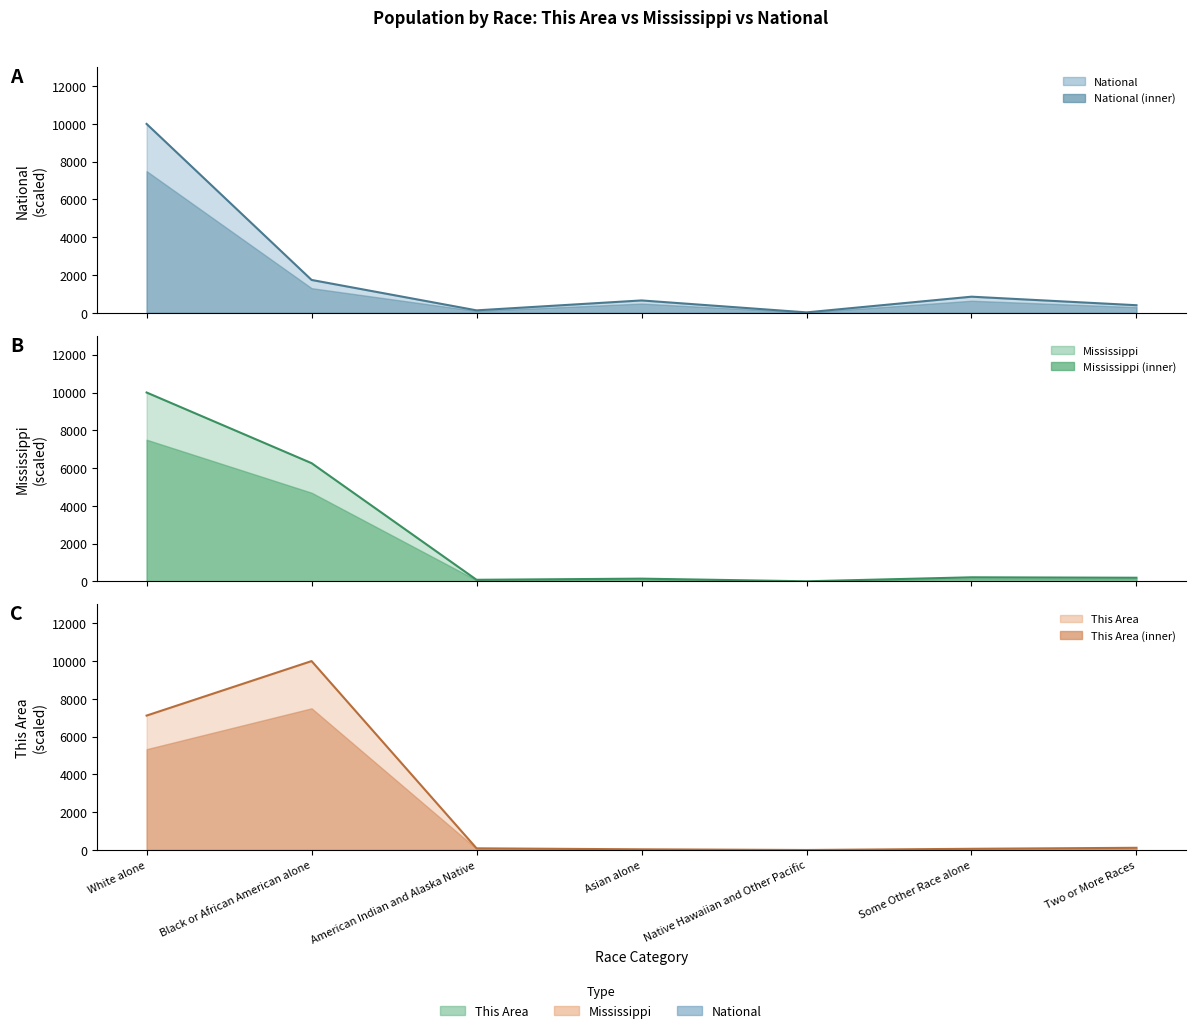

At which label does Mississippi first exceed 194?

White alone